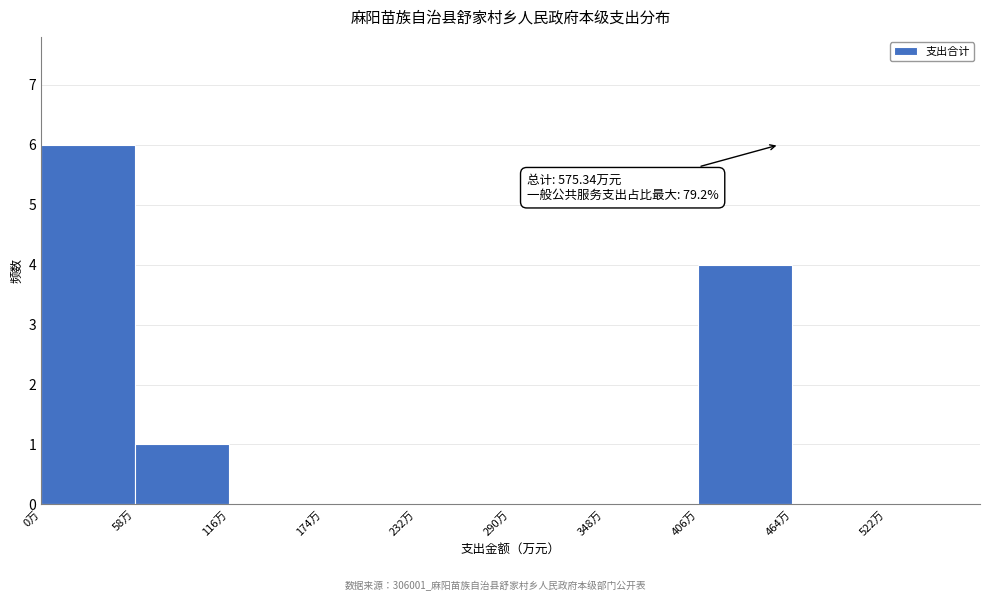

Which range on the x-axis has the tallest bar?

0 to 58